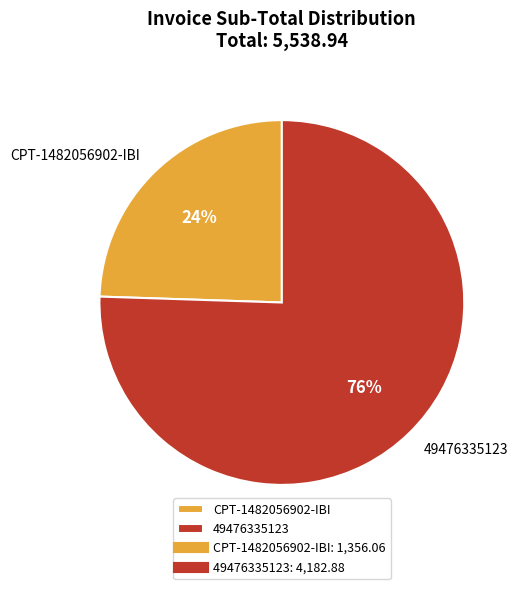

To the nearest percent, what is the combined percentage of CPT-1482056902-IBI and 49476335123?

100%